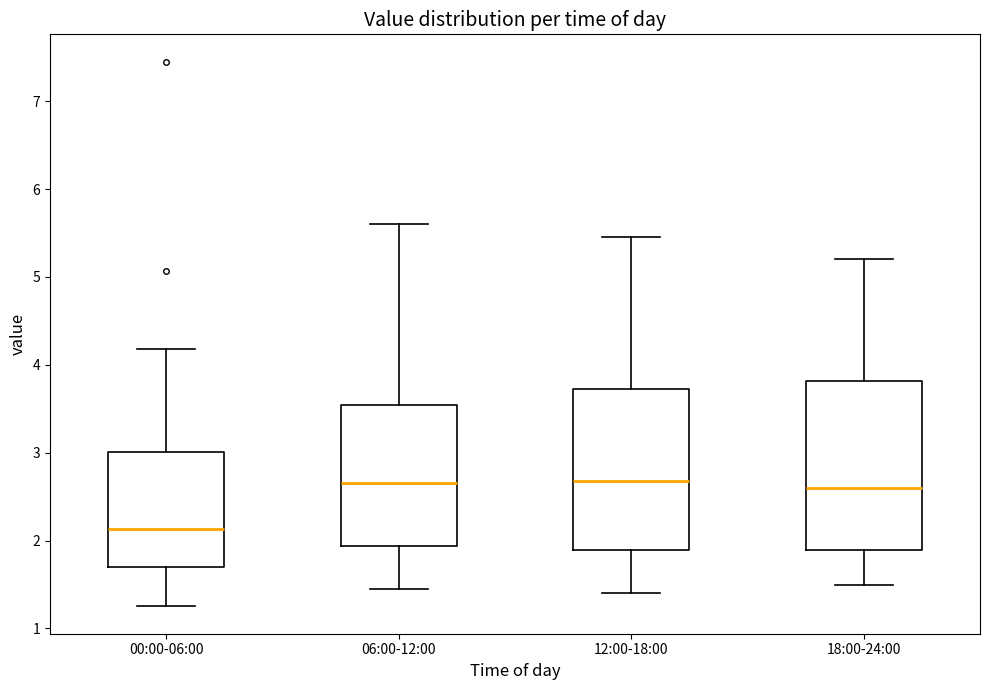

Reading left to right, transcribe this box plot: for each box, give where its median line is, the range the box spans, and where its two whiskers end, as read against the y-axis. The values are not printed on the chart, so give them approximately, as read against the axis.

00:00-06:00: median 2.1, box 1.7 to 3.0, whiskers 1.3 to 4.2
06:00-12:00: median 2.7, box 1.9 to 3.5, whiskers 1.5 to 5.6
12:00-18:00: median 2.7, box 1.9 to 3.7, whiskers 1.4 to 5.5
18:00-24:00: median 2.6, box 1.9 to 3.8, whiskers 1.5 to 5.2